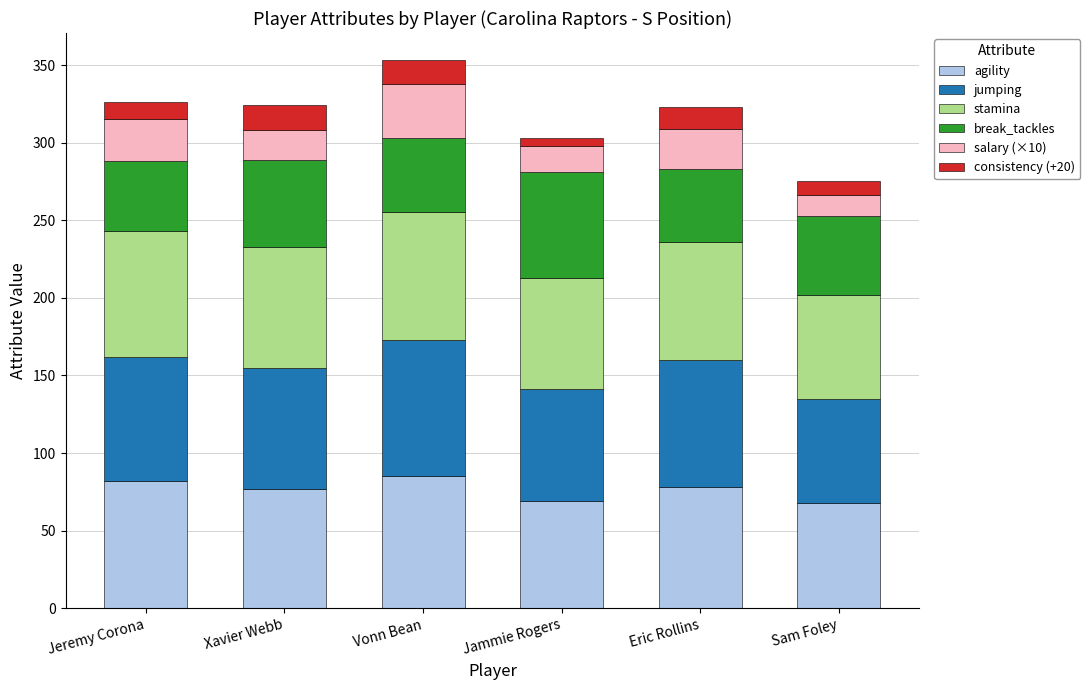

What is the maximum value for agility?

85